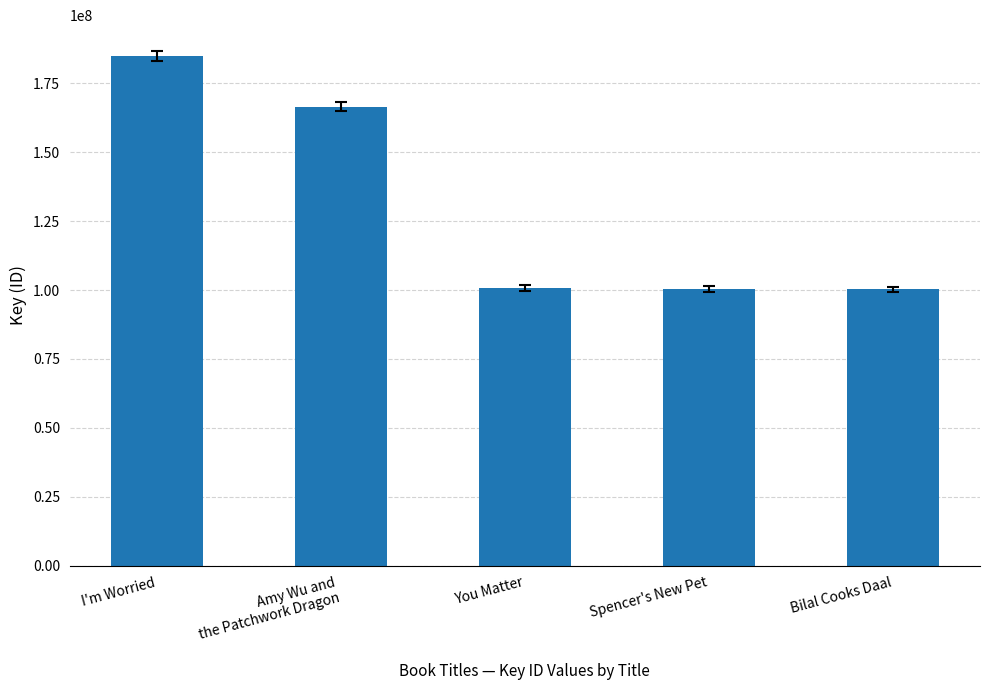

What is the maximum value shown in the chart?

184921479